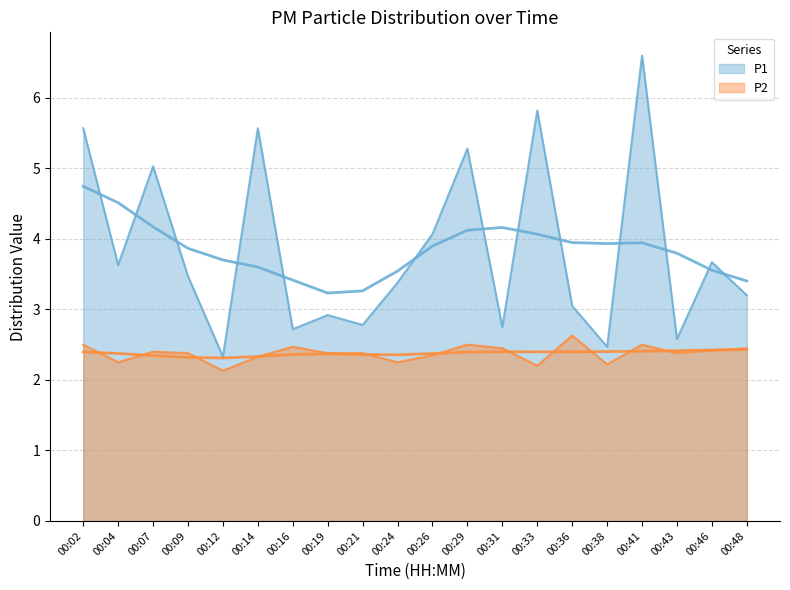

Where is the first local maximum for P2?

00:07